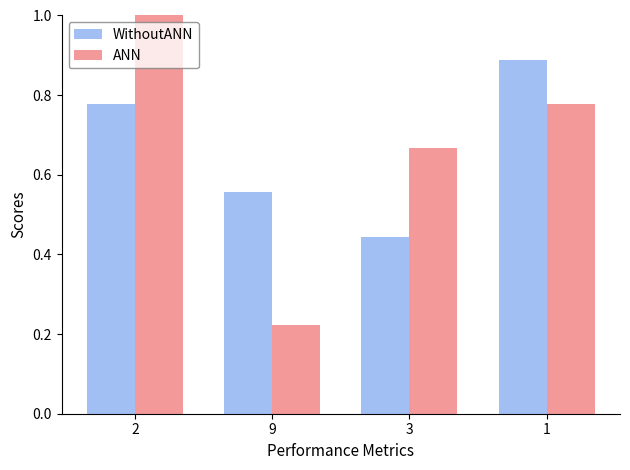

At which label is WithoutANN closest to 0?

3